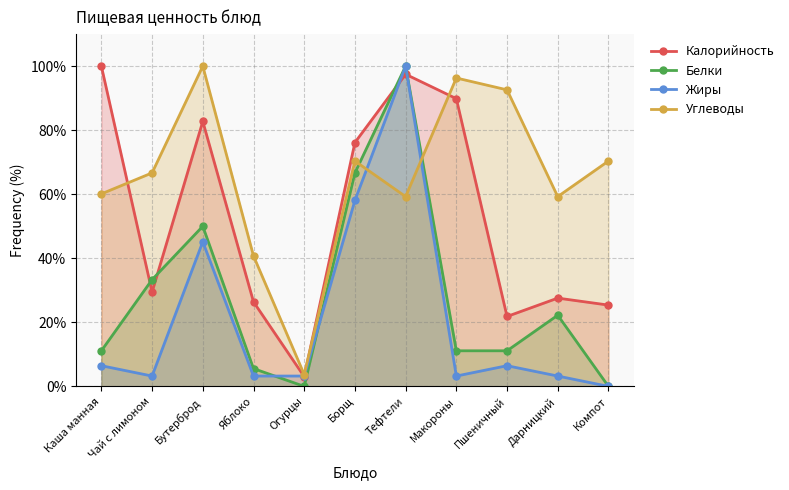

Reading left to right, extract all data points from this chart.

Калорийность: Каша манная=100.0	Чай с лимоном=29.4	Бутерброд=82.7	Яблоко=26.4	Огурцы=3.0	Борщ=76.1	Тефтели=97.5	Макороны=89.8	Пшеничный=21.8	Дарницкий=27.6	Компот=25.4
Белки: Каша манная=11.1	Чай с лимоном=33.3	Бутерброд=50.0	Яблоко=5.6	Огурцы=0.0	Борщ=66.7	Тефтели=100.0	Макороны=11.1	Пшеничный=11.1	Дарницкий=22.2	Компот=0.0
Жиры: Каша манная=6.5	Чай с лимоном=3.2	Бутерброд=45.2	Яблоко=3.2	Огурцы=3.2	Борщ=58.1	Тефтели=100.0	Макороны=3.2	Пшеничный=6.5	Дарницкий=3.2	Компот=0.0
Углеводы: Каша манная=60.1	Чай с лимоном=66.7	Бутерброд=100.0	Яблоко=40.7	Огурцы=3.7	Борщ=70.4	Тефтели=59.3	Макороны=96.3	Пшеничный=92.6	Дарницкий=59.3	Компот=70.4